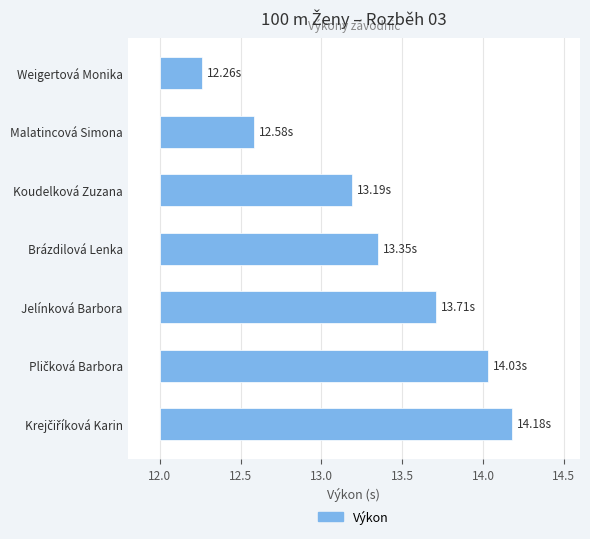

What is the difference between the second highest and minimum values?

1.8